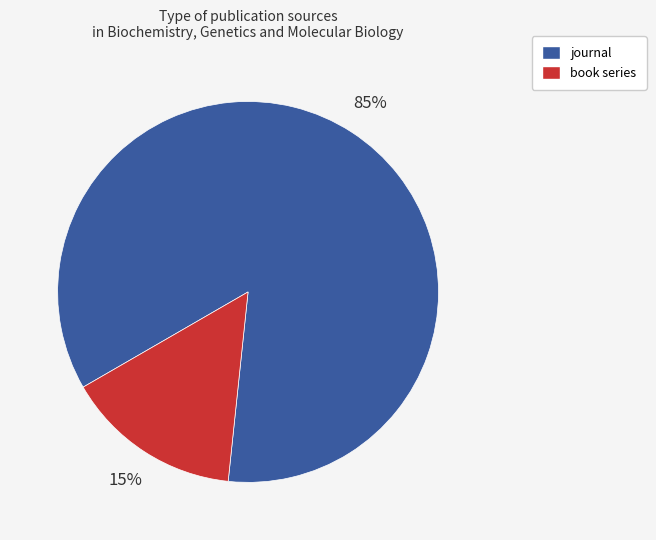

Which slice is the smallest?

book series